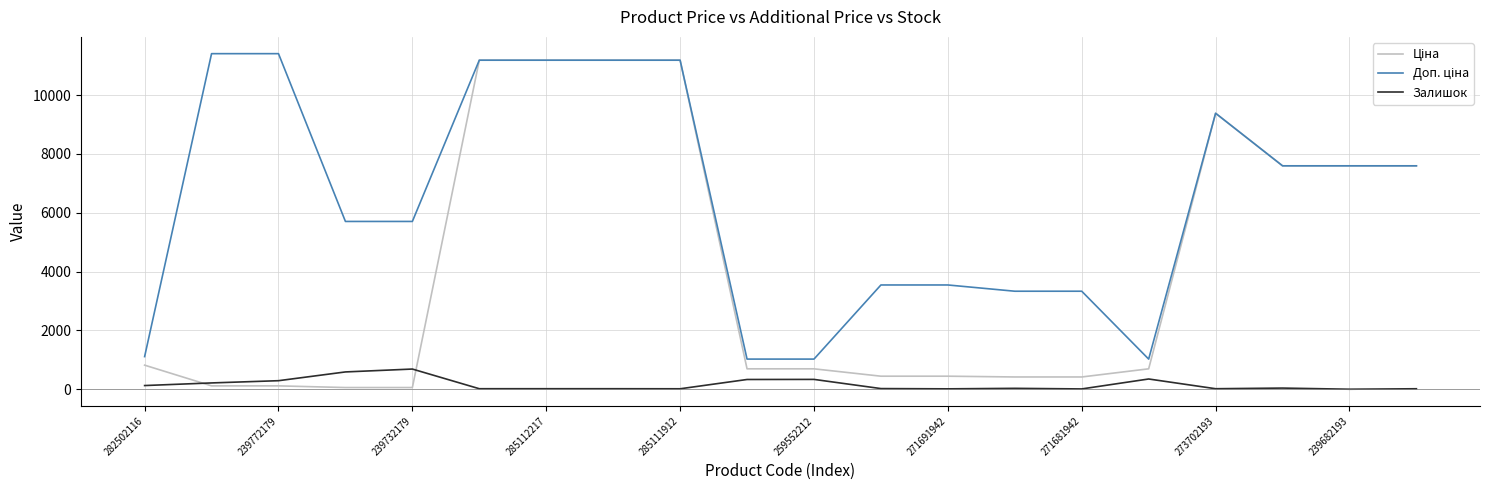

Does the chart display data point markers on the line(s)?

No